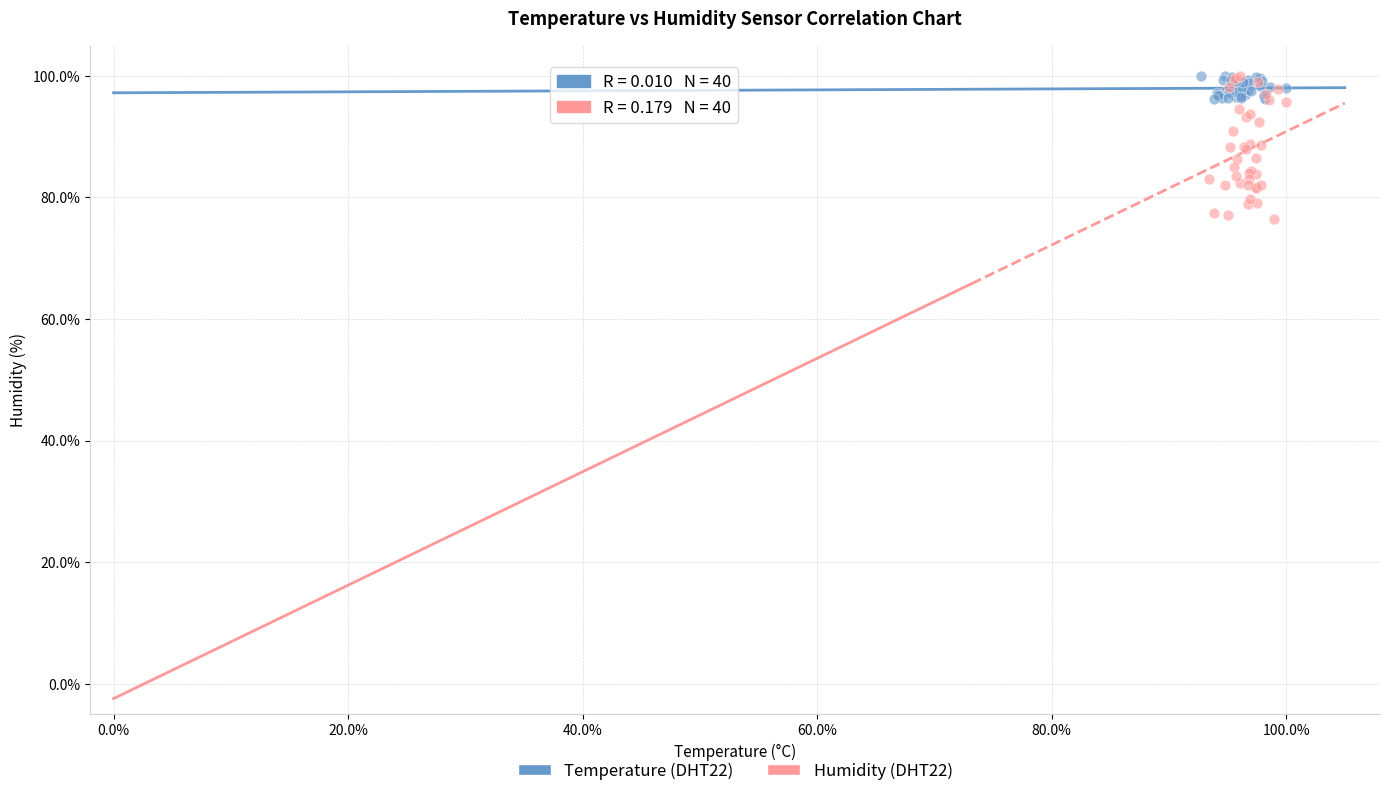

Which series contains the lowest Y value?

Humidity (DHT22)